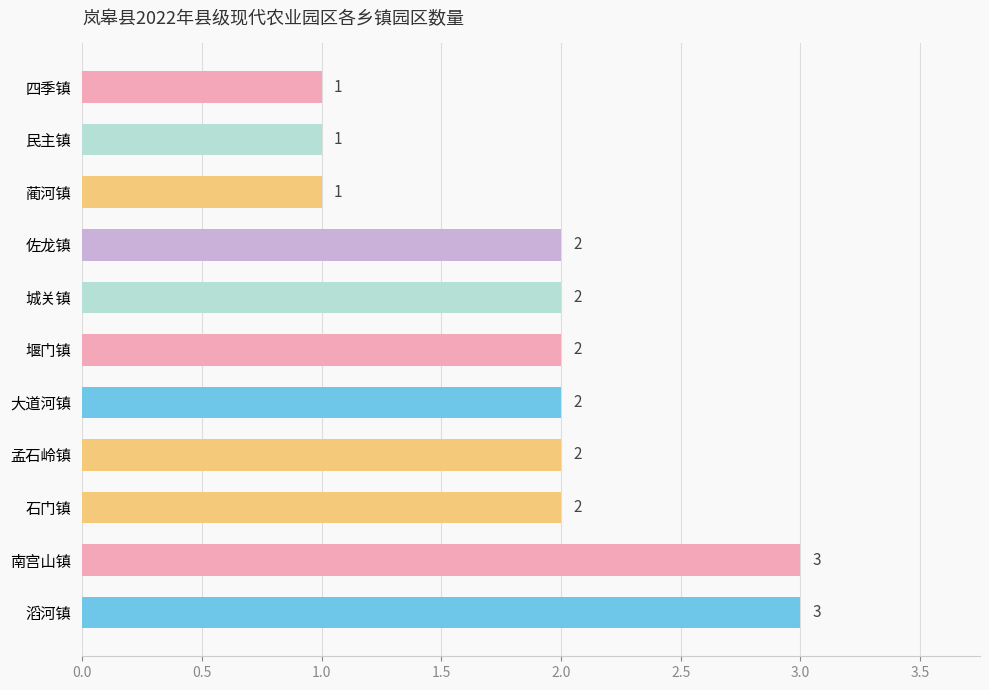

The value at 堰门镇 is 2. True or false?

True